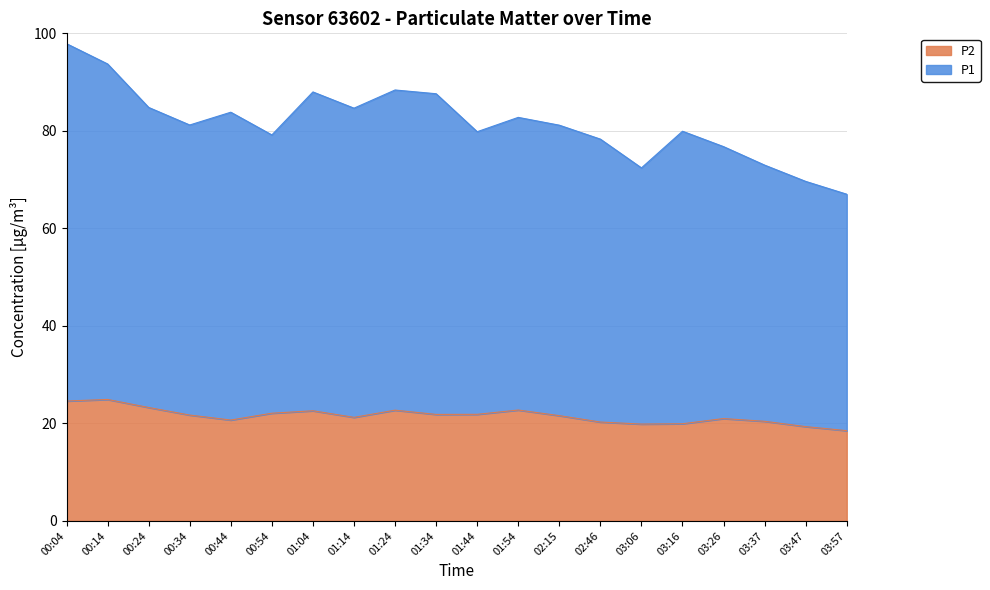

What is the highest value of the P2 series?

24.9